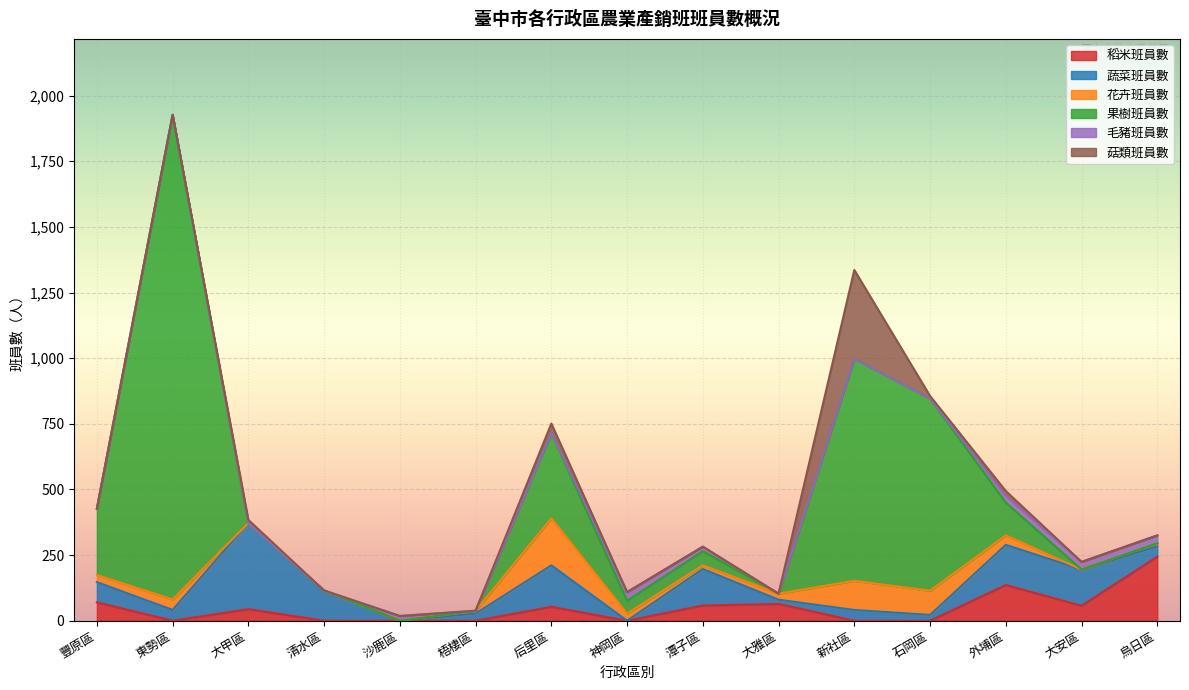

What is the sum of the 果樹班員數 values at 后里區 and 東勢區?

2172